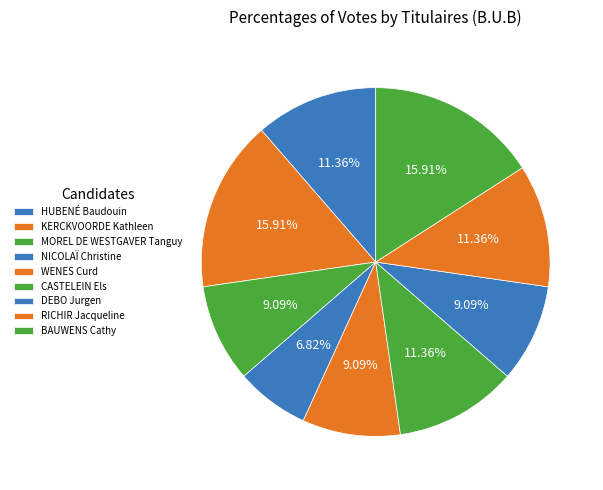

Does any single category account for the majority?

No